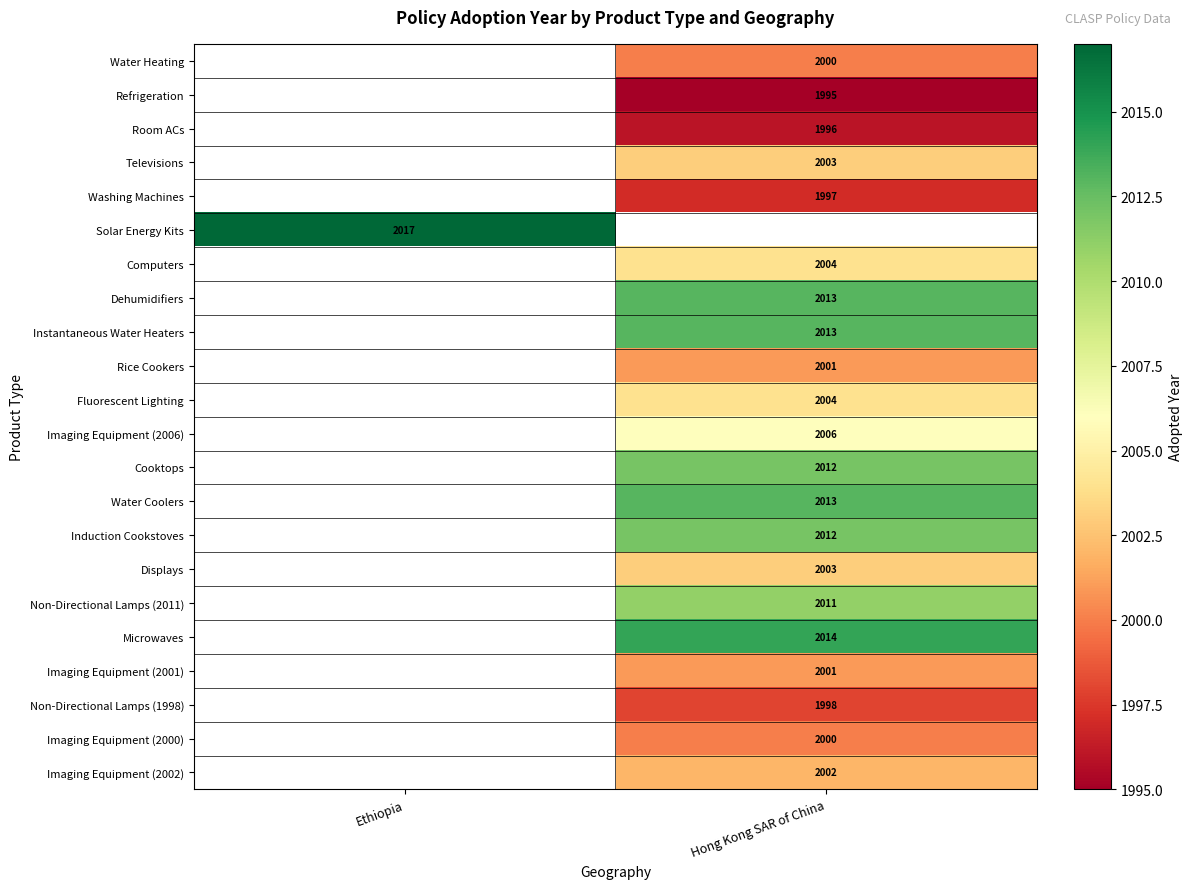

True or false: Cooktops has a value of 2981 at Hong Kong SAR of China.

False